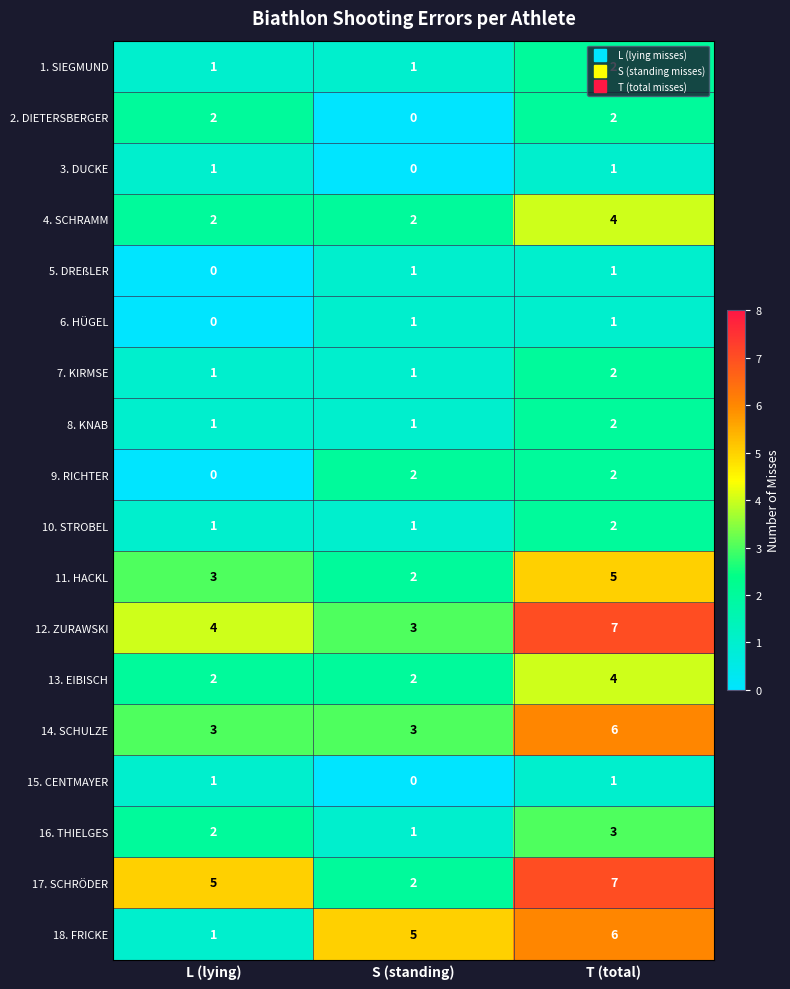

What is the spread (max minus min) of values at S (standing)?

5